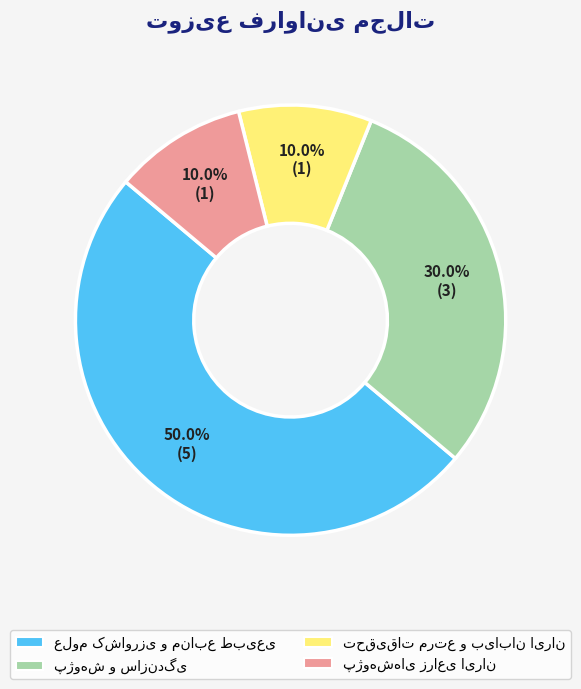

To the nearest percent, what percentage of the pie is پژوهش و سازندگی?

30%